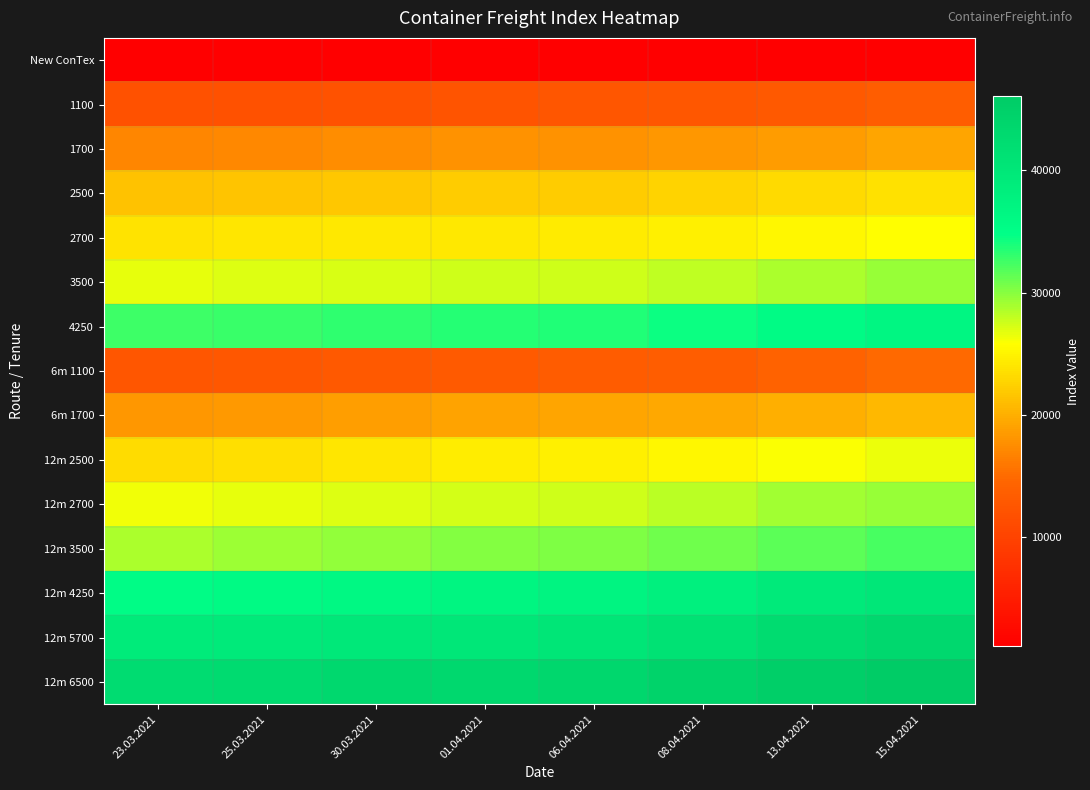

What is the spread (max minus min) of values at 06.04.2021?

42452